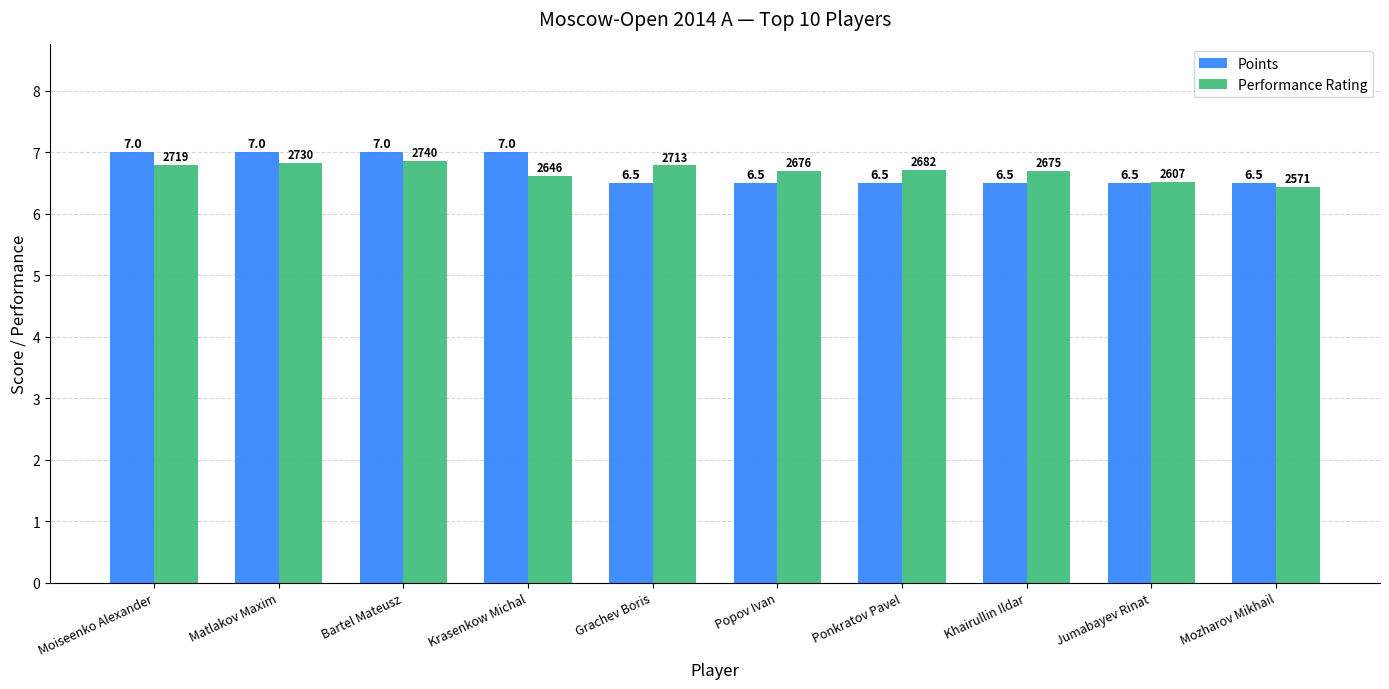

What is the greatest value displayed?

7.0